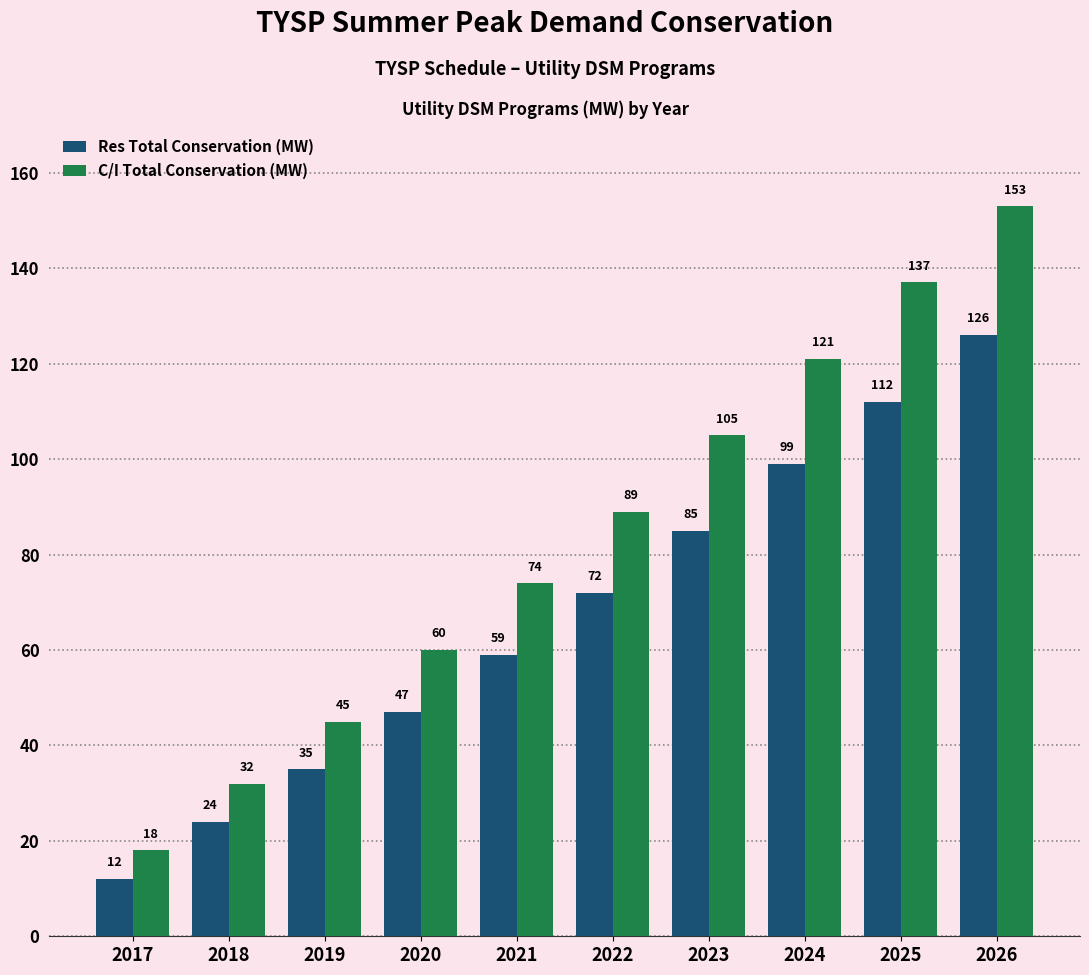

What is the total value across all series at 2019?

80